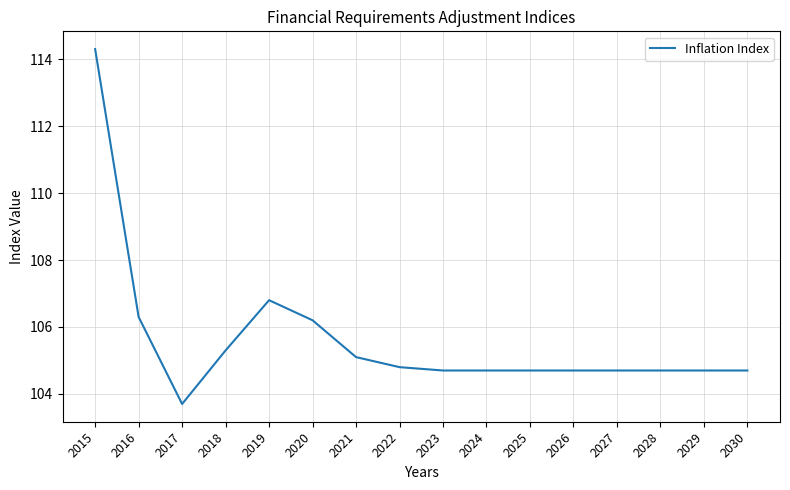

True or false: the data shows 142.2 at 2030.

False